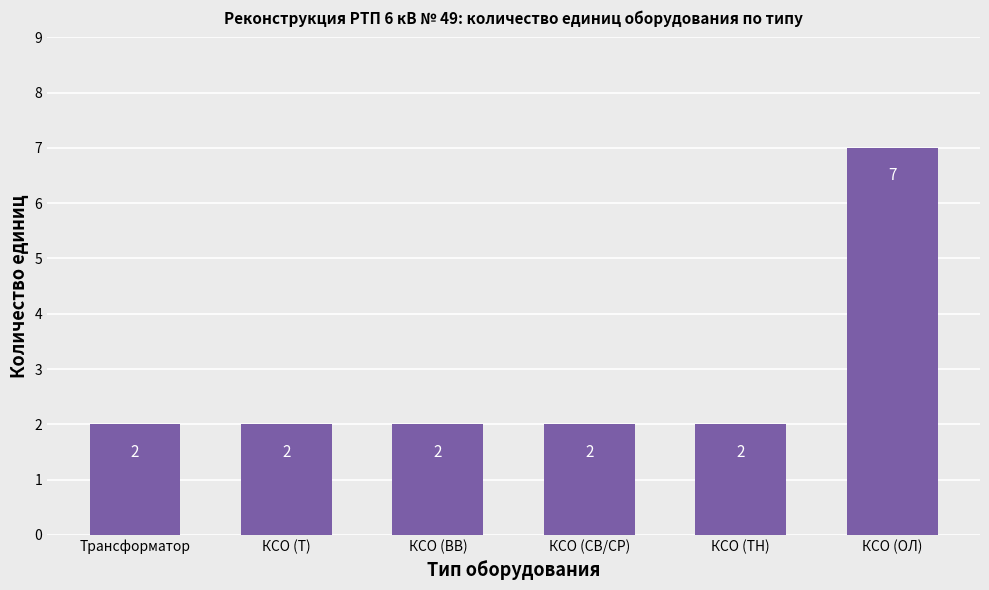

What is the difference between the maximum and second lowest values?

5